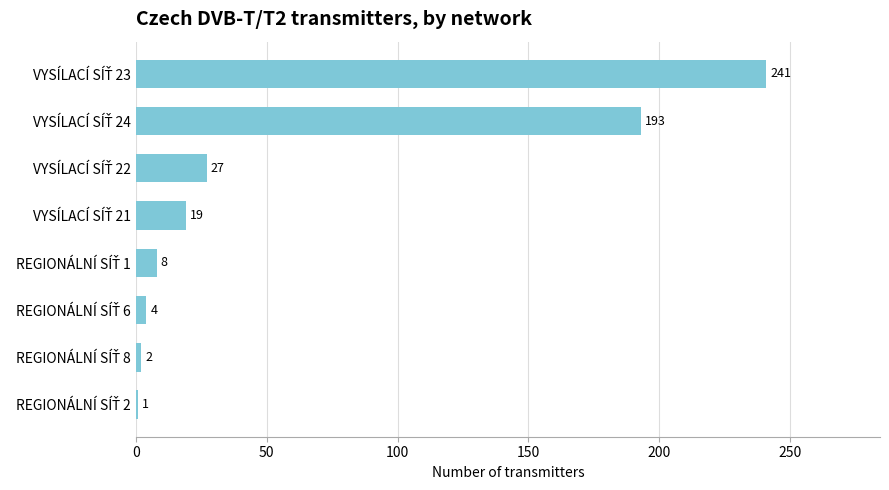

What is the maximum value shown in the chart?

241